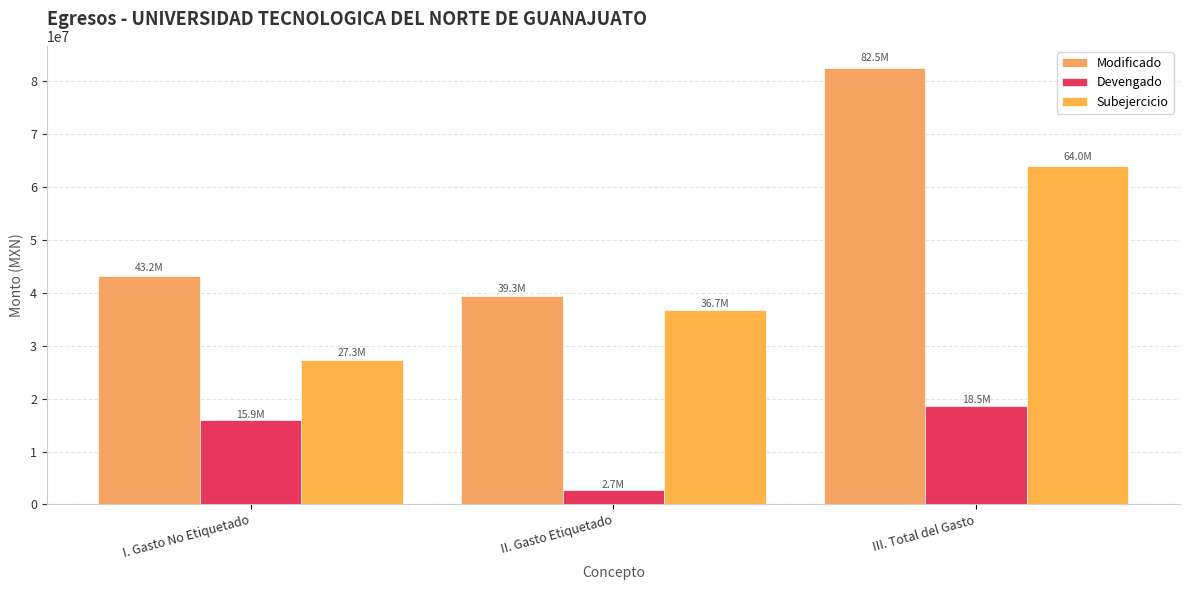

How many data points in Subejercicio are above 36650141?

2